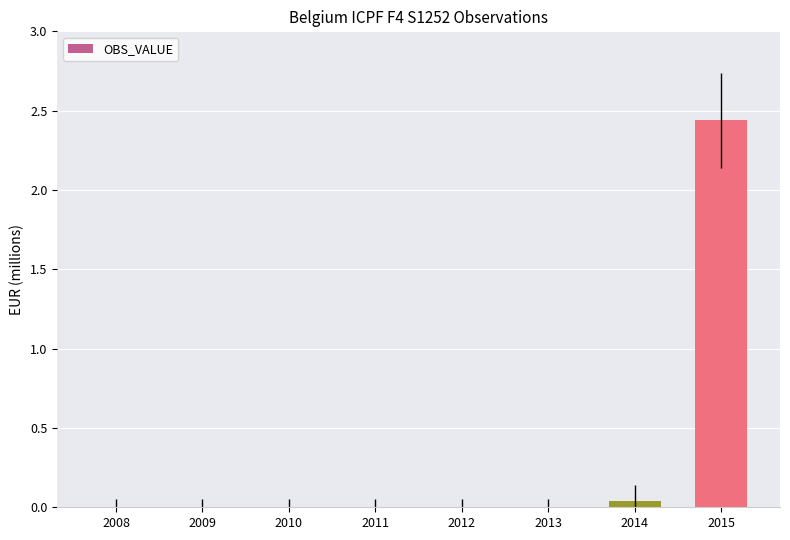

How many categories are shown in the chart?

8